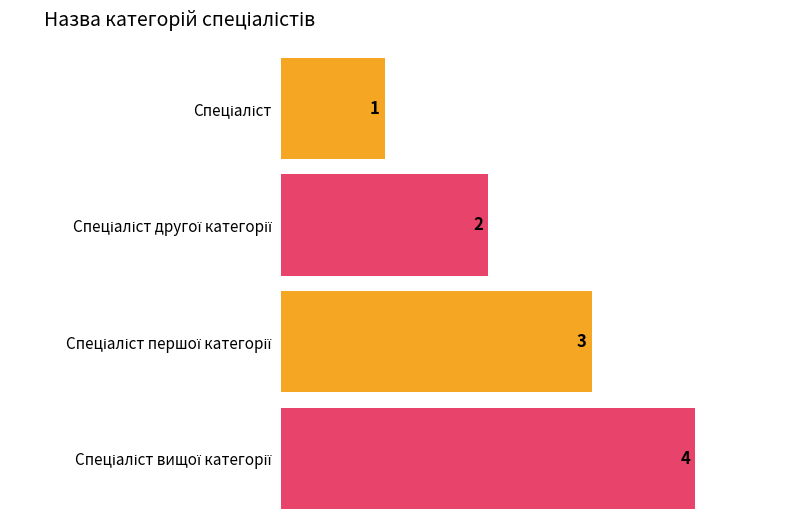

How many data points are above 3?

1